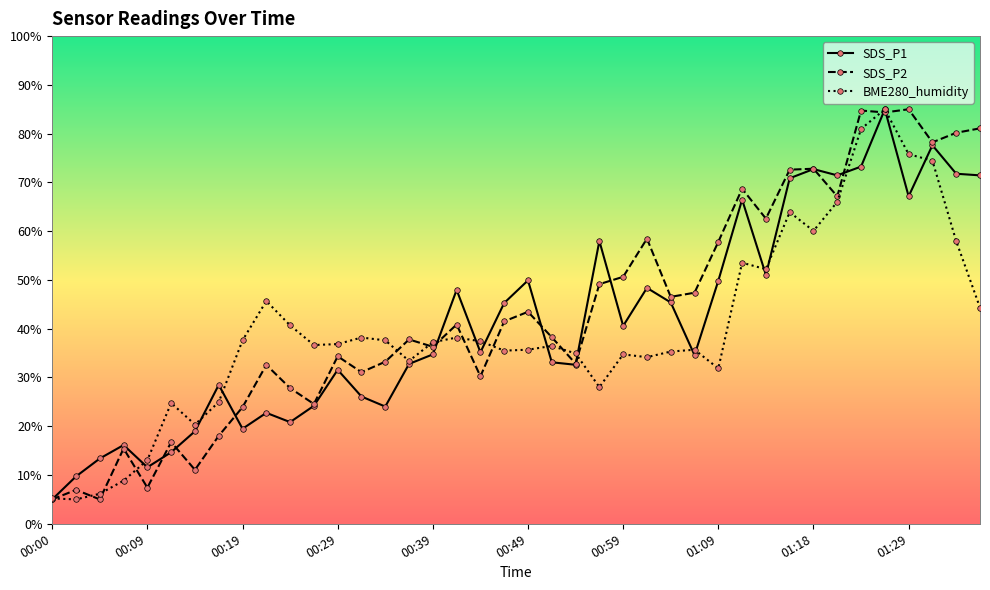

What is the smallest value displayed?

5.0